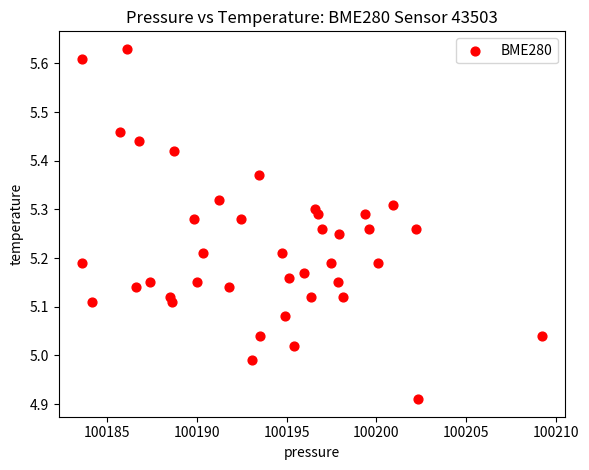

What is the range of X values (max minus min)?

25.6